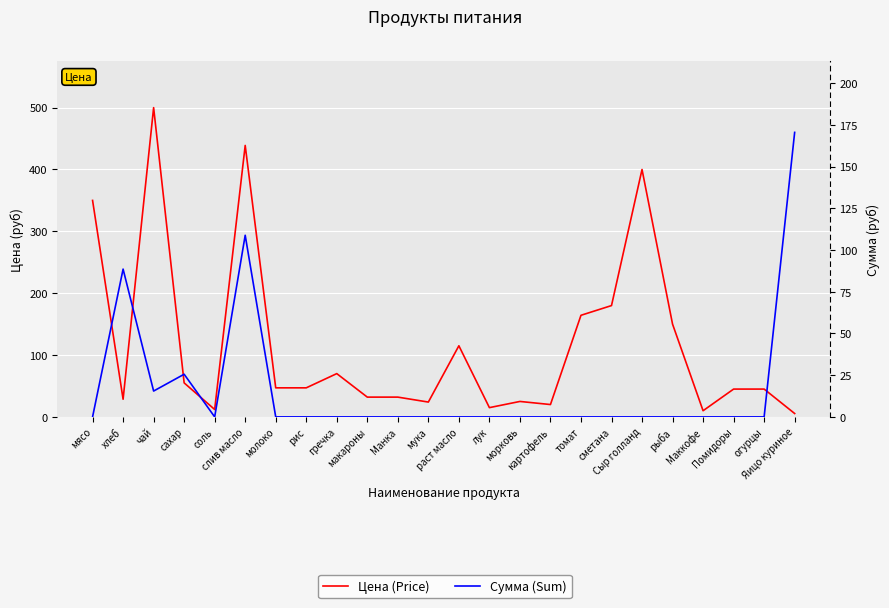

True or false: Цена (Price) and Сумма (Sum) cross at least once.

True